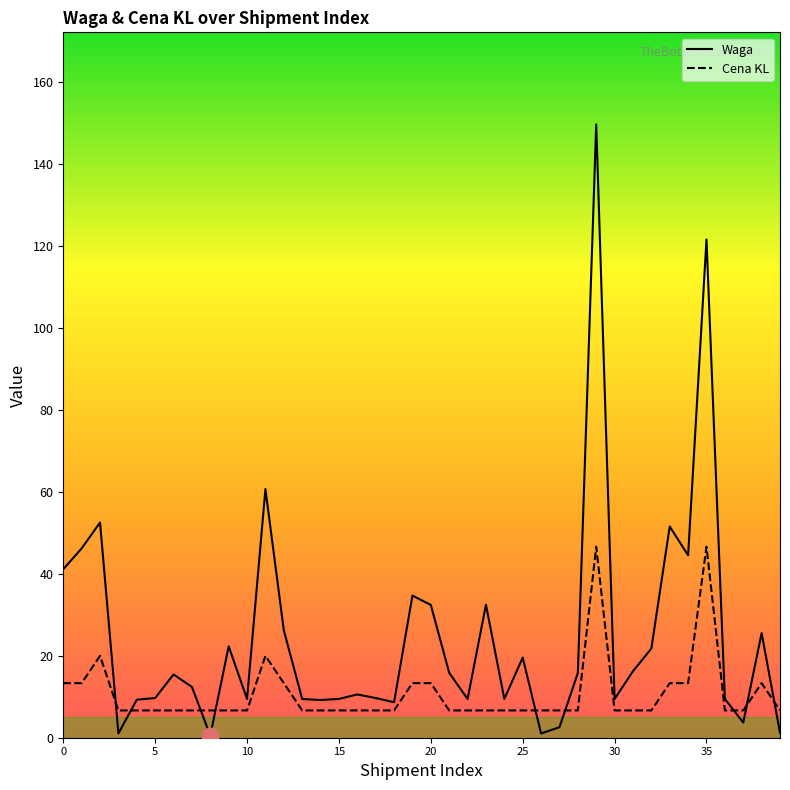

Rank the series by their average value, from highest to lowest.

Waga, Cena KL